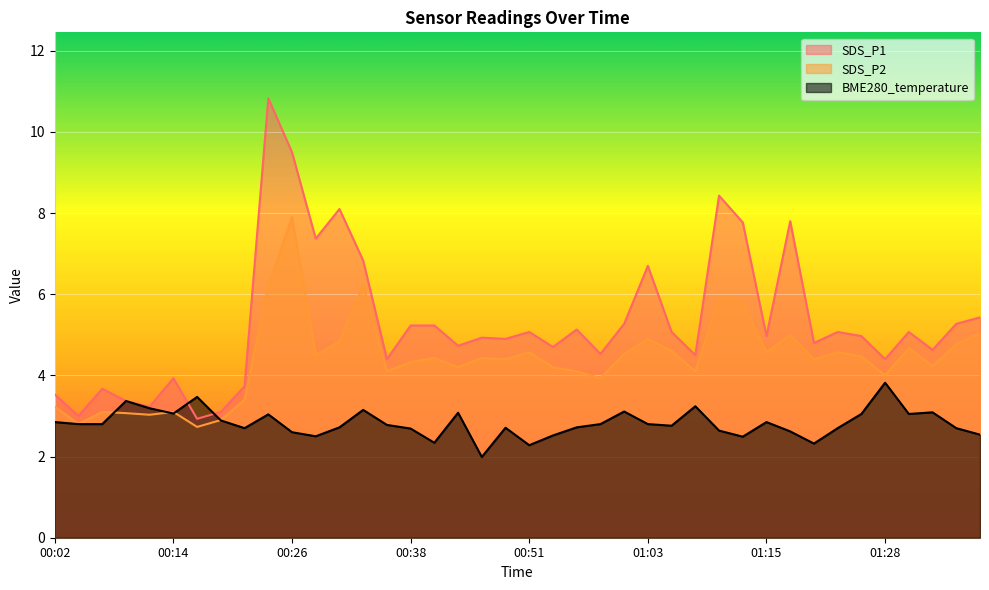

What position from the left is 00:53?

22